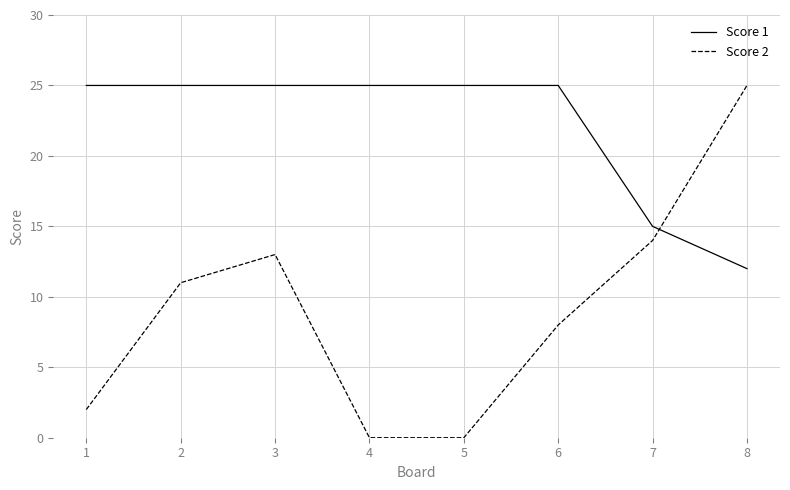

The value of Score 1 at 1 is 36. True or false?

False